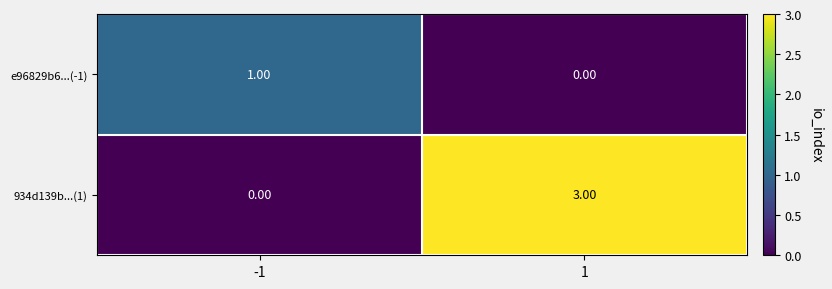

Which series has the largest total across all categories?

934d139b...(1)